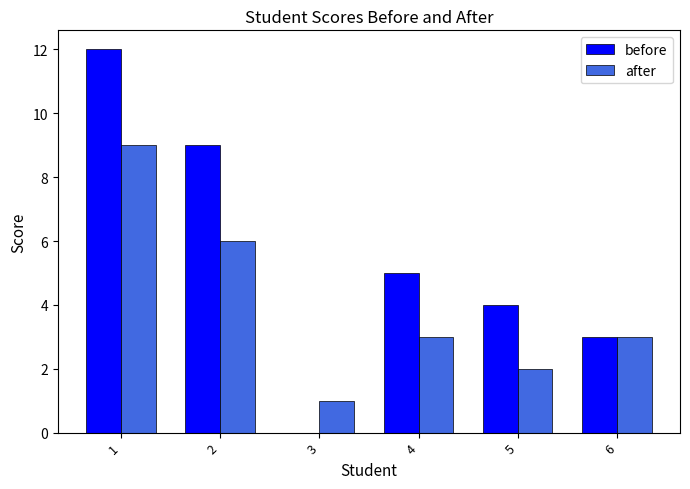

How many groups of bars are there?

6